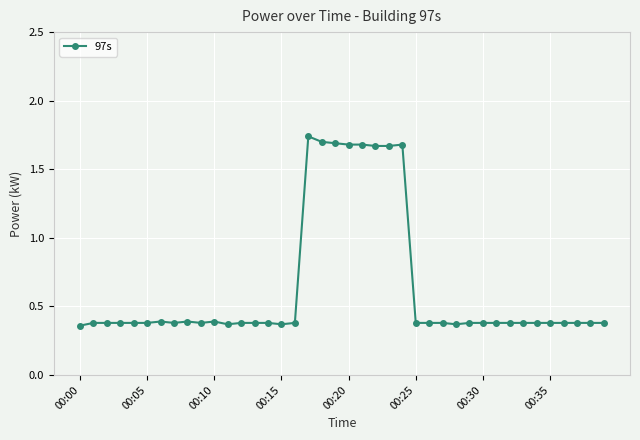

How many values are between 0 and 1?

32